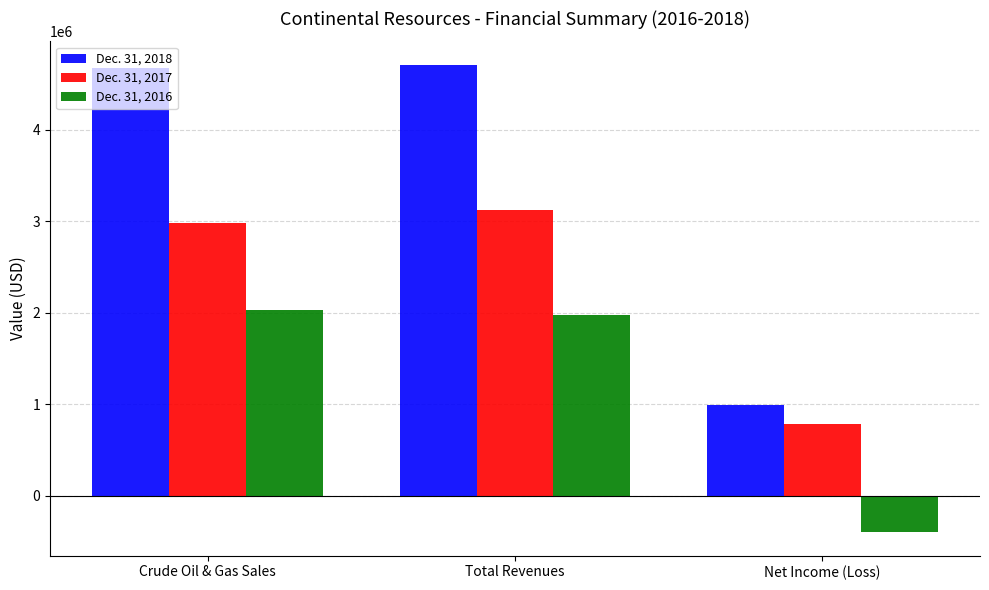

Is it true that Dec. 31, 2018 equals 989700 at Net Income (Loss)?

True